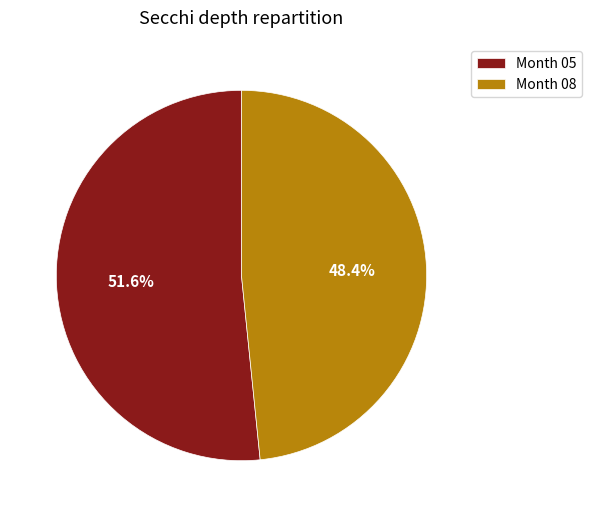

What is the total percentage of Month 05 and Month 08?

100.0%